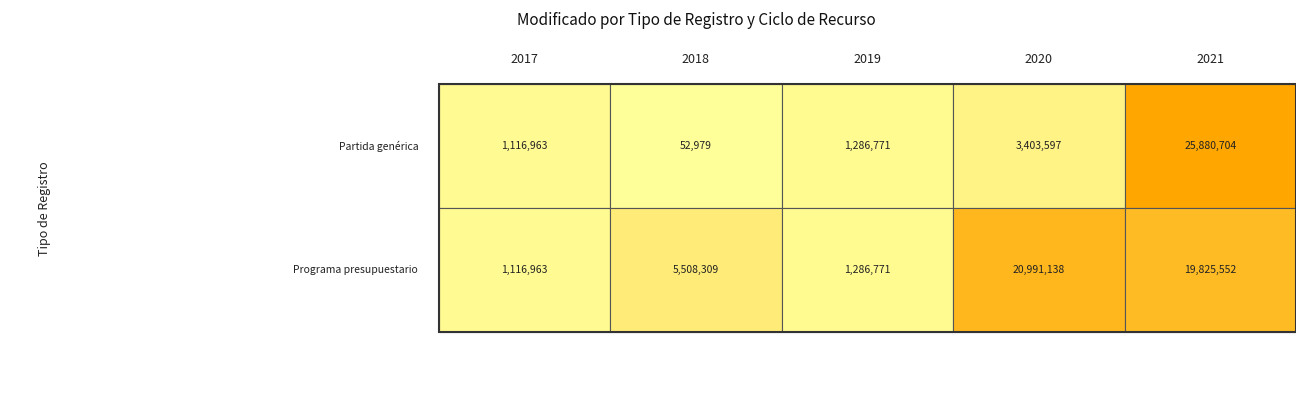

True or false: Programa presupuestario has a value of 19825552.4 at 2021.

True